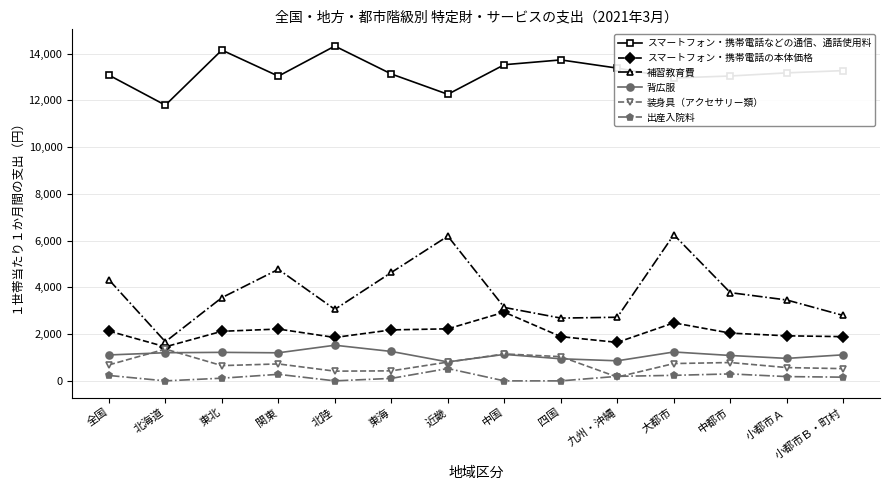

The 背広服 series shows 1204 at 北海道. True or false?

True